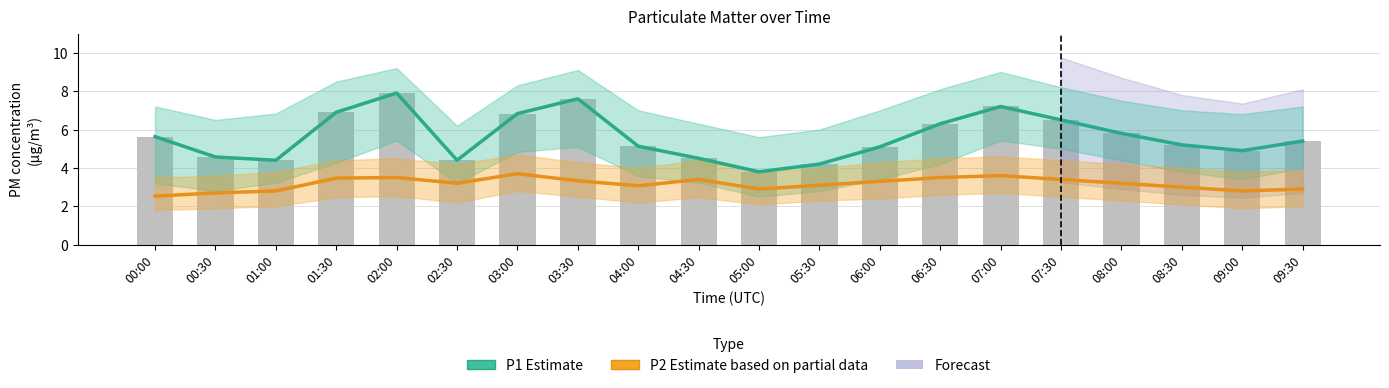

How many categories are shown in the chart?

20